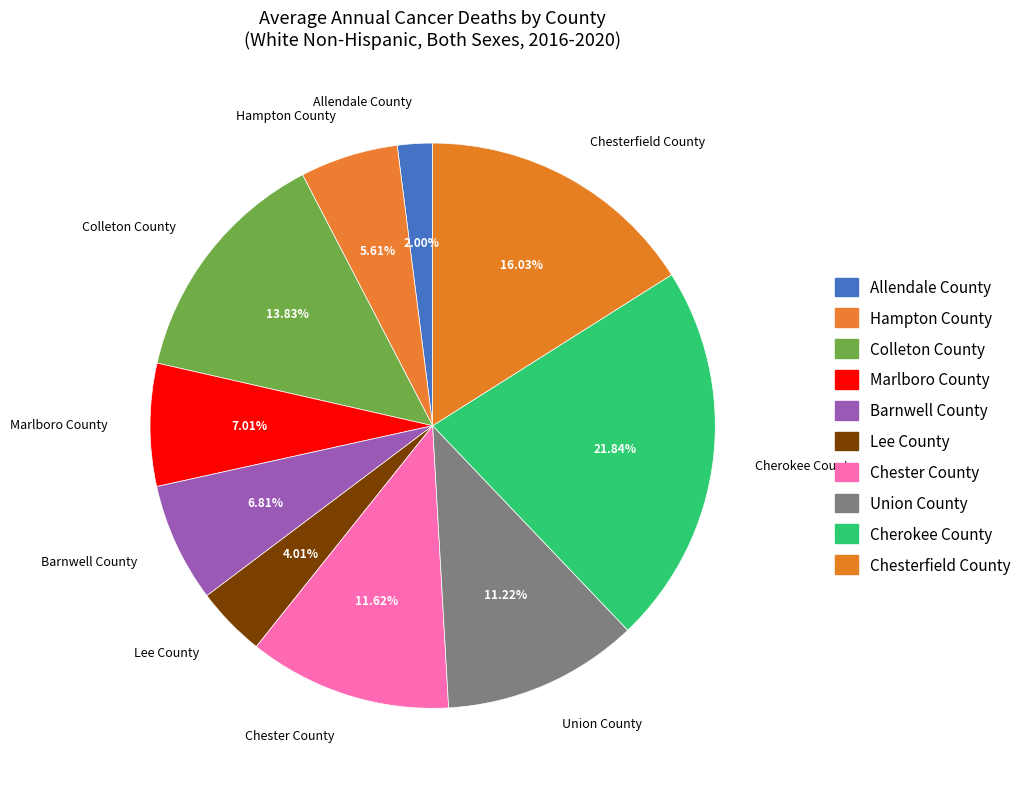

What percentage do Lee County and Union County together represent?

15.2%